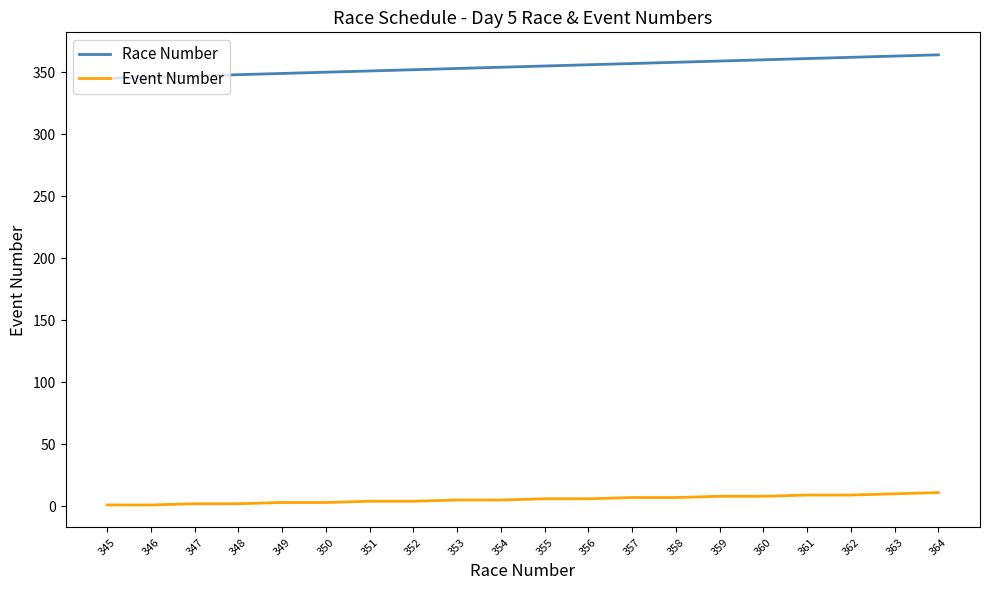

Does the chart display data point markers on the line(s)?

No